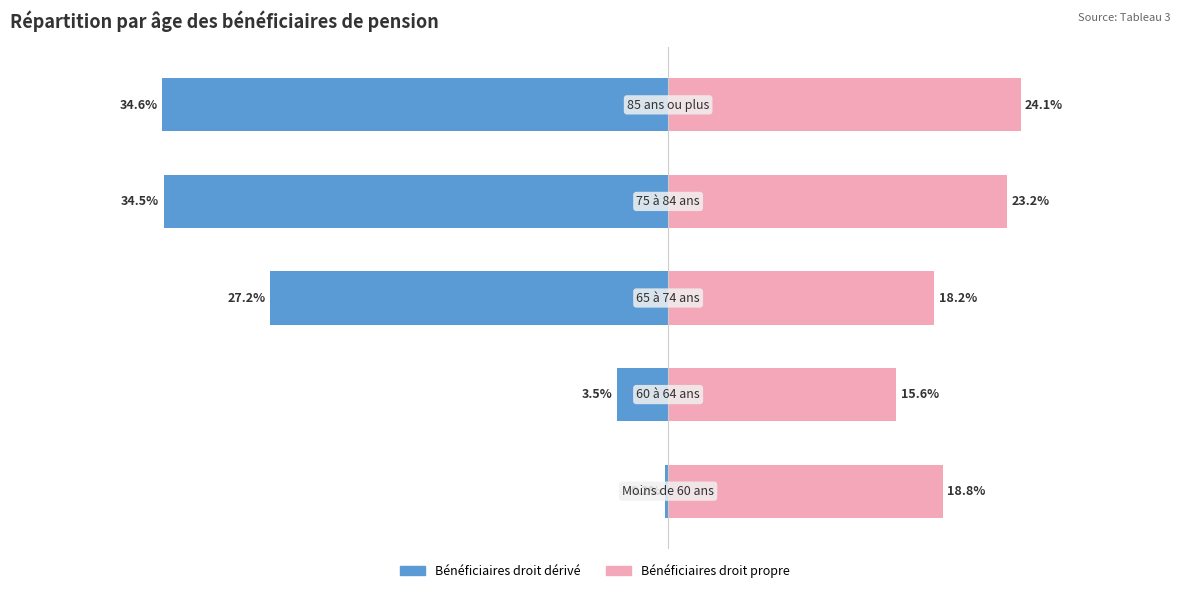

What is the minimum value shown in the chart?

-34.6